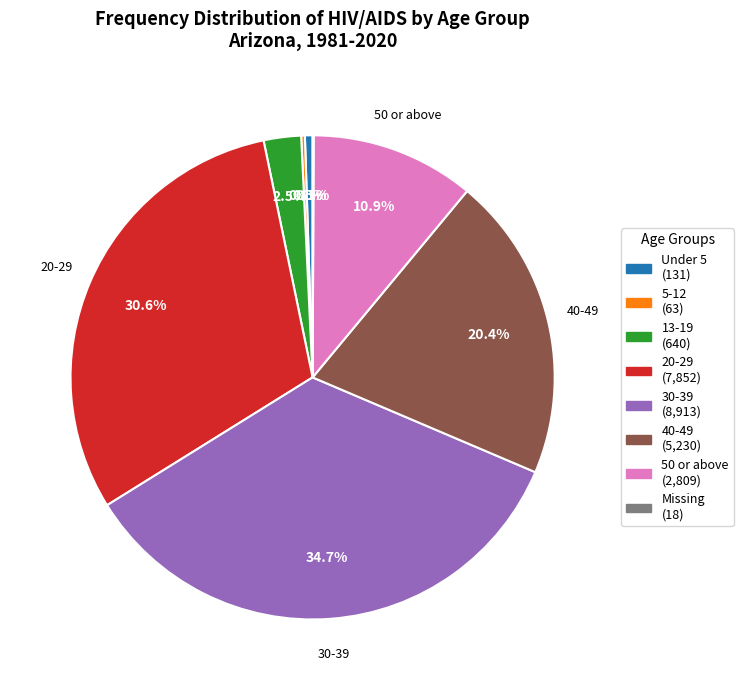

Is the sum of 30-39 (8,913) and 13-19 (640) greater than half?

No